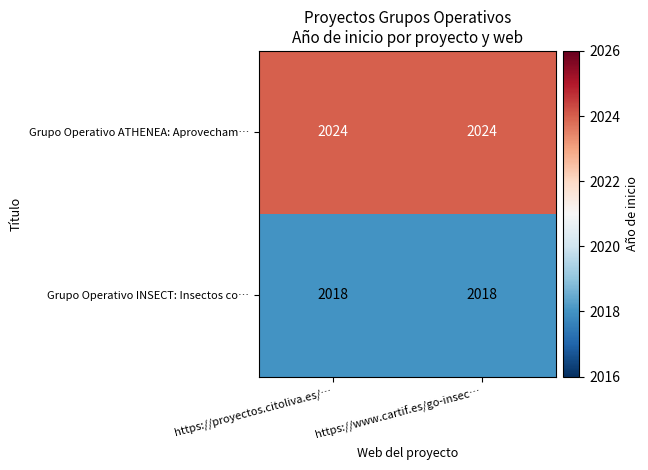

Is it true that Grupo Operativo INSECT: Insectos co… equals 3373 at https://proyectos.citoliva.es/…?

False